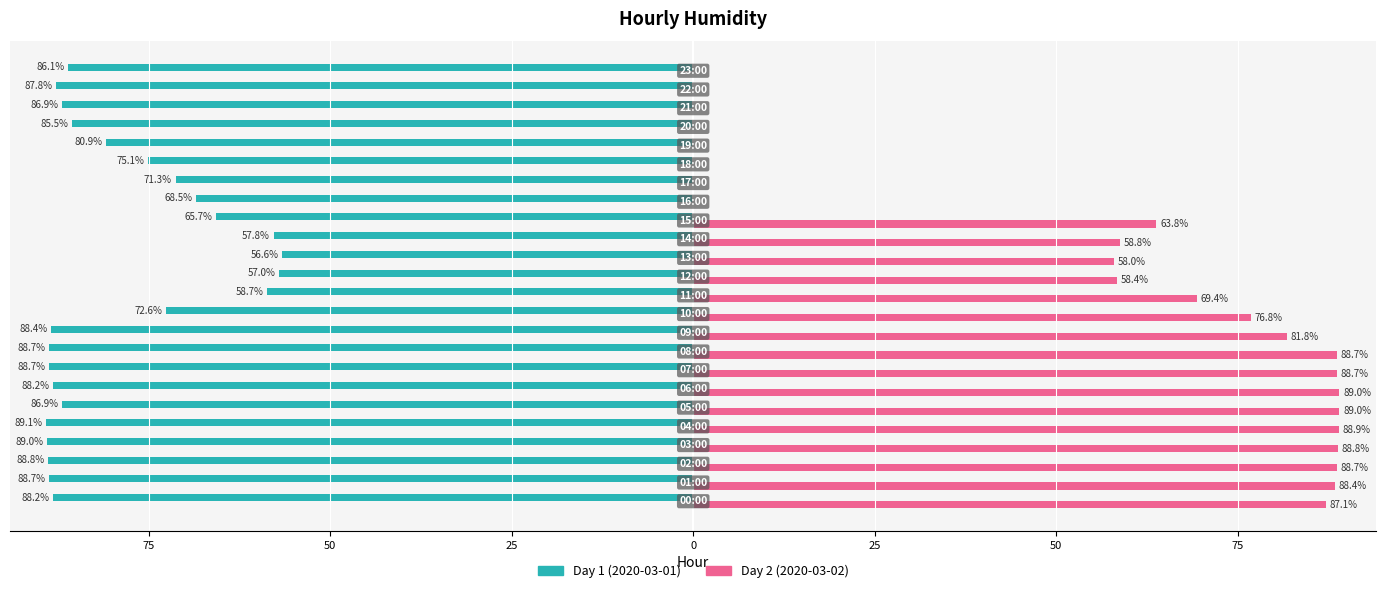

What are all the series names shown in the legend?

Day 1 (2020-03-01), Day 2 (2020-03-02)